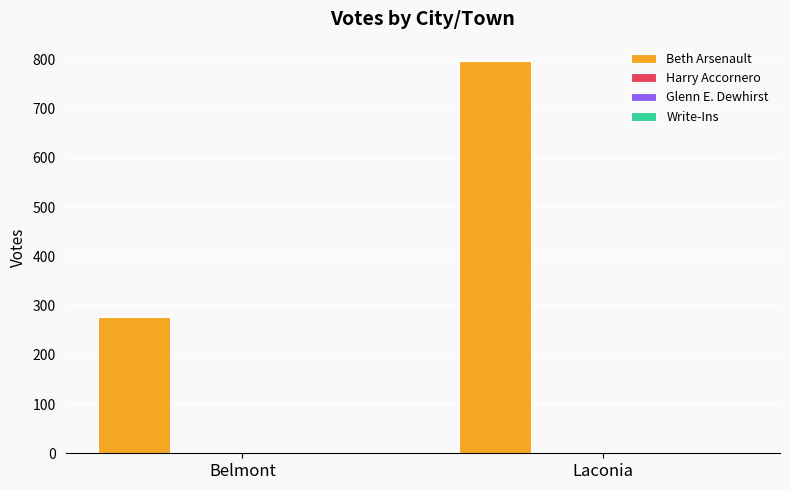

What is the total value across all series at Belmont?

279